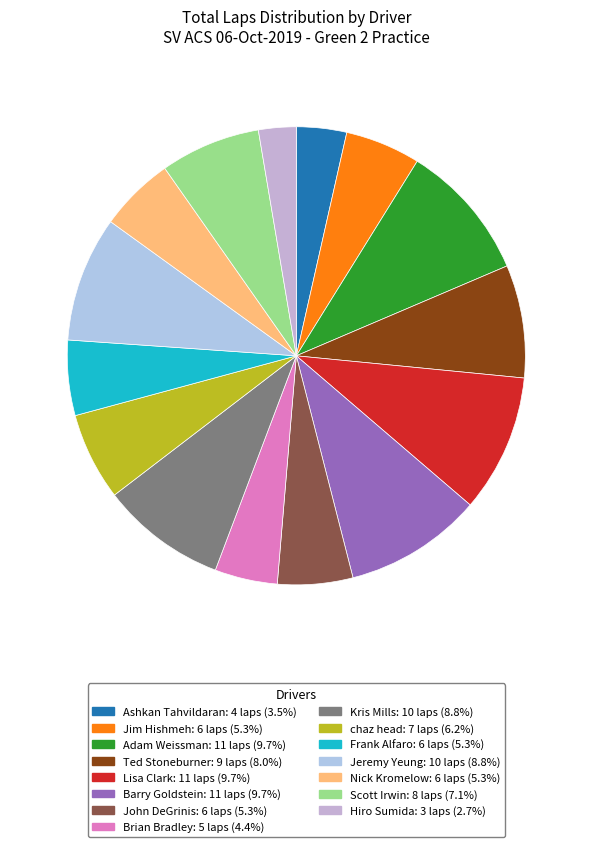

Between Hiro Sumida and chaz head, which is larger?

chaz head